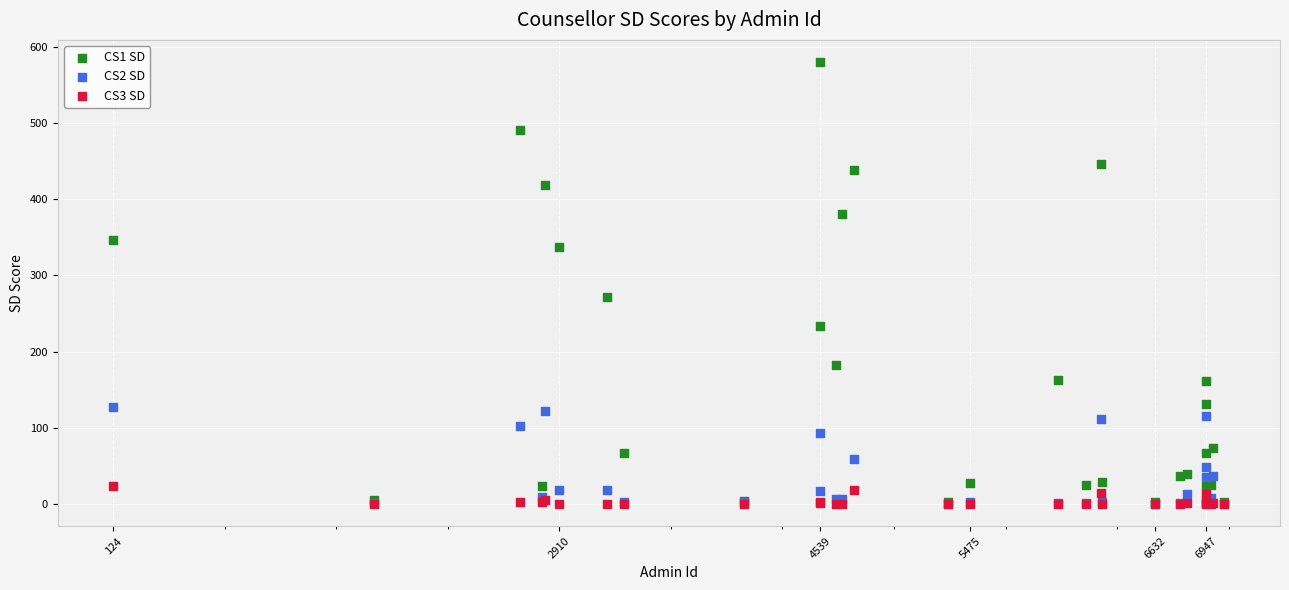

Across all series, what Y value is closest to 290?

271